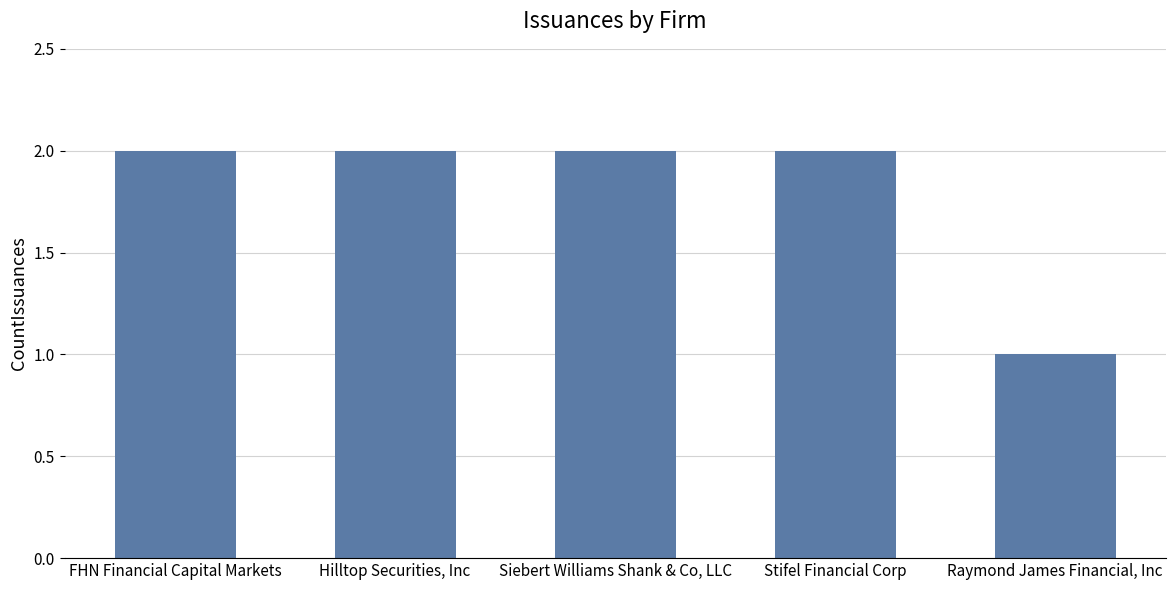

What is the change in value from FHN Financial Capital Markets to Raymond James Financial, Inc?

-1